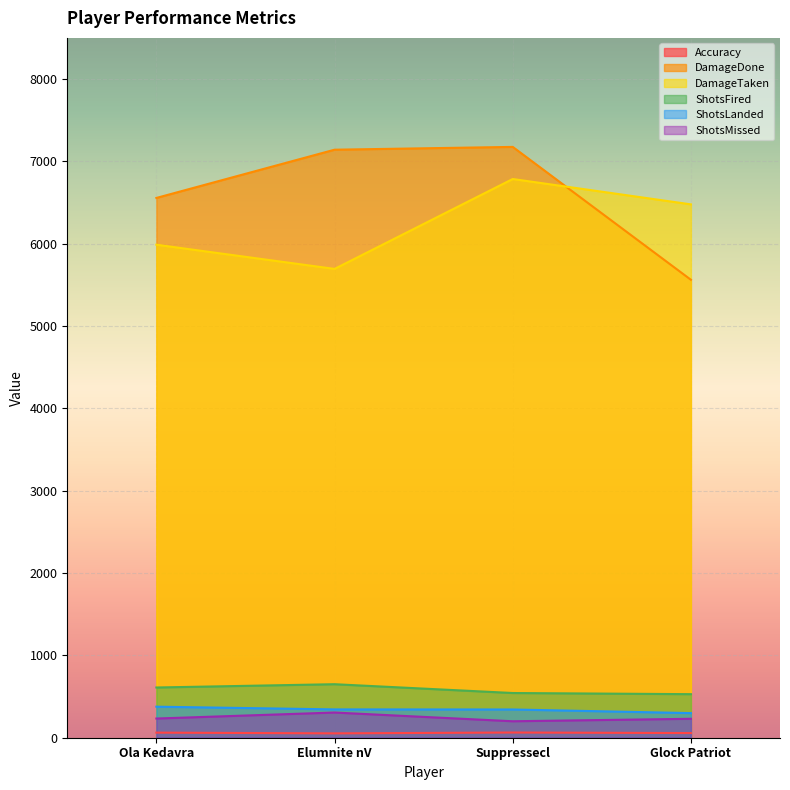

What is the total value across all series at Ola Kedavra?

13825.8